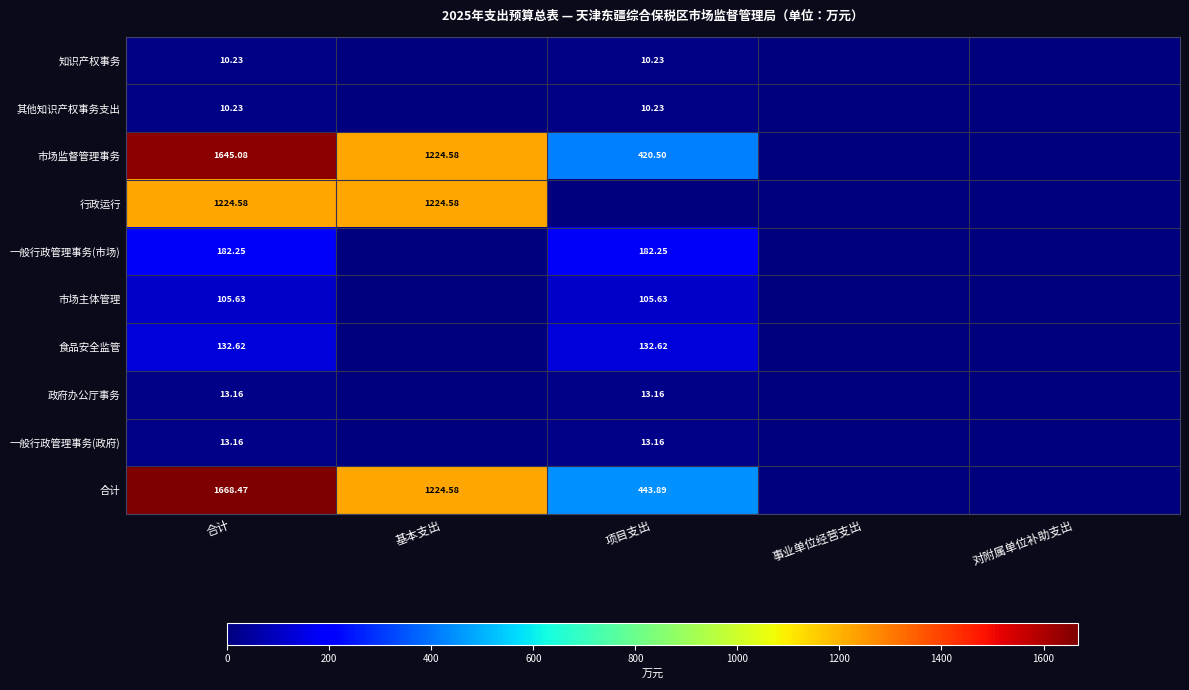

Which series has the largest range (max minus min)?

合计